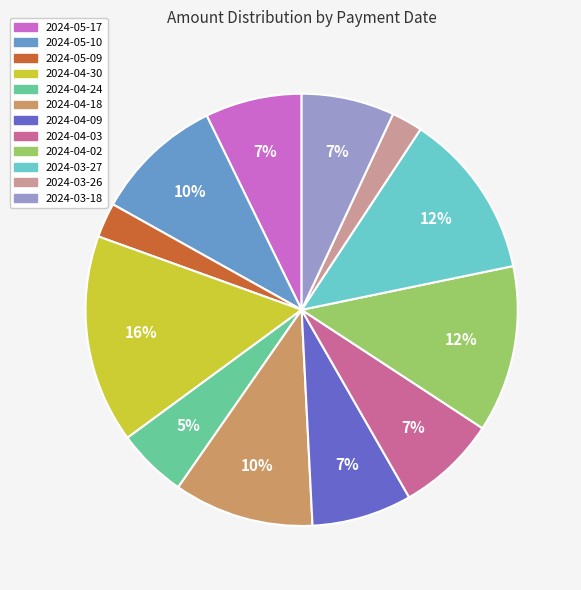

To the nearest percent, what portion does 2024-05-10 represent?

10%